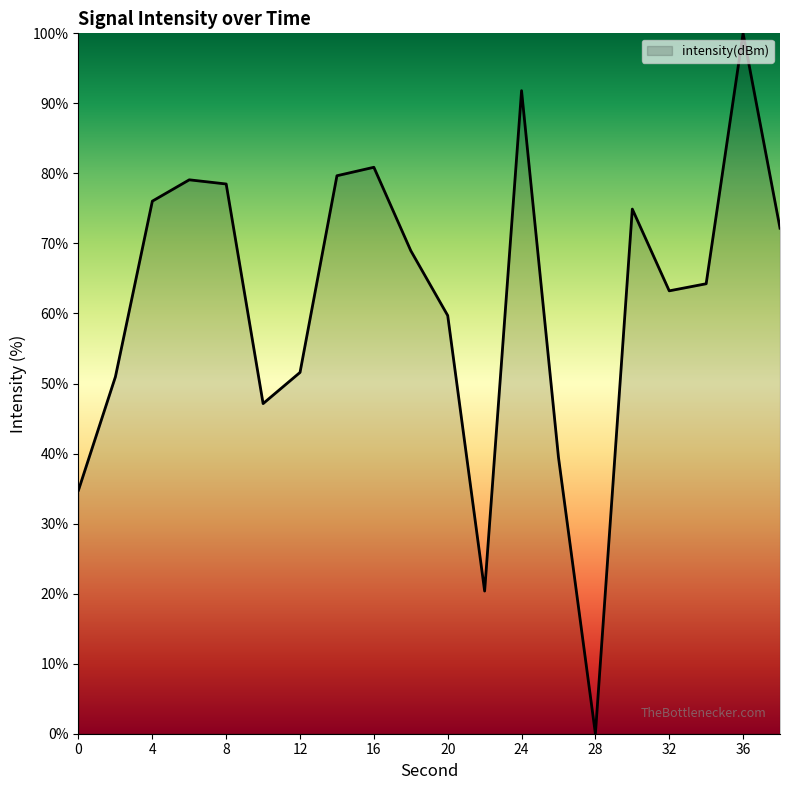

What is the difference between the maximum and minimum values?

100.0